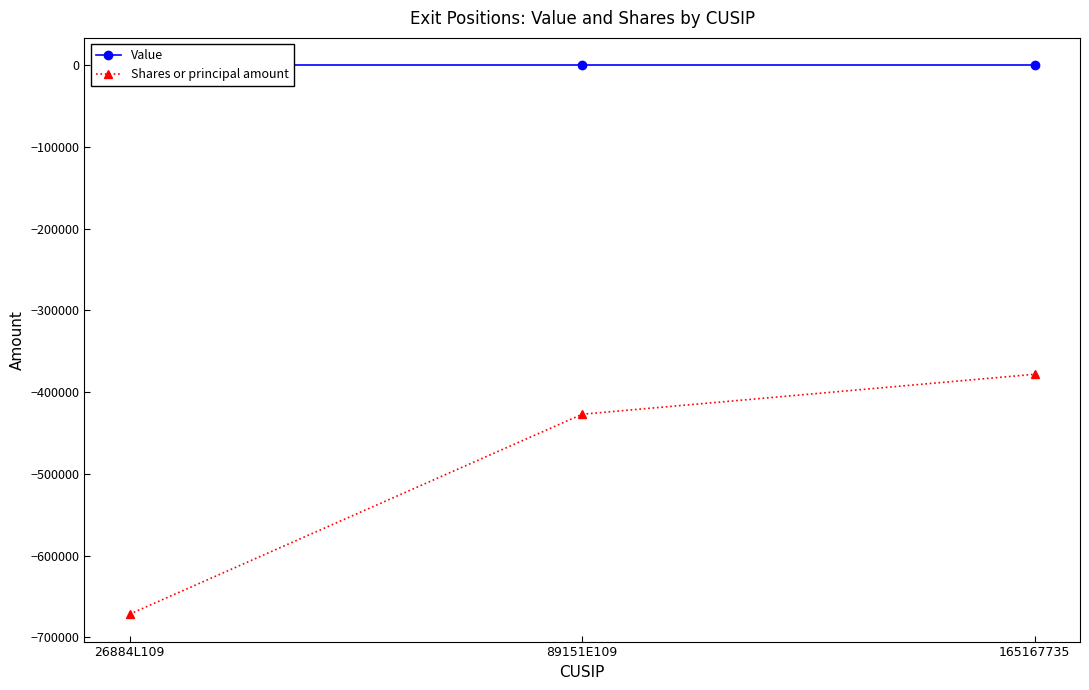

Which series has the largest total across all categories?

Value